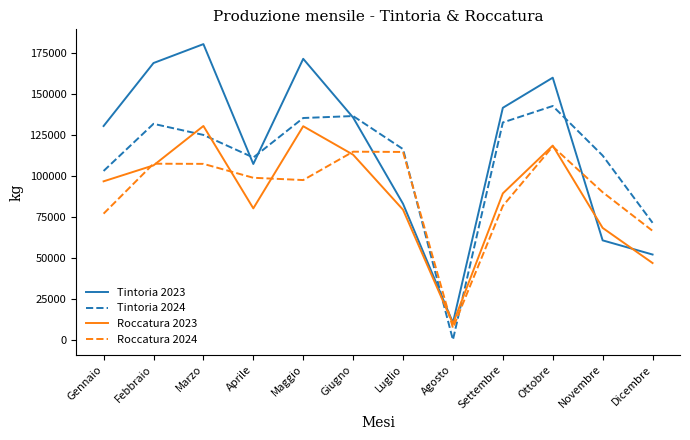

What is the sum of the Tintoria 2023 values at Novembre and Gennaio?

191076.6